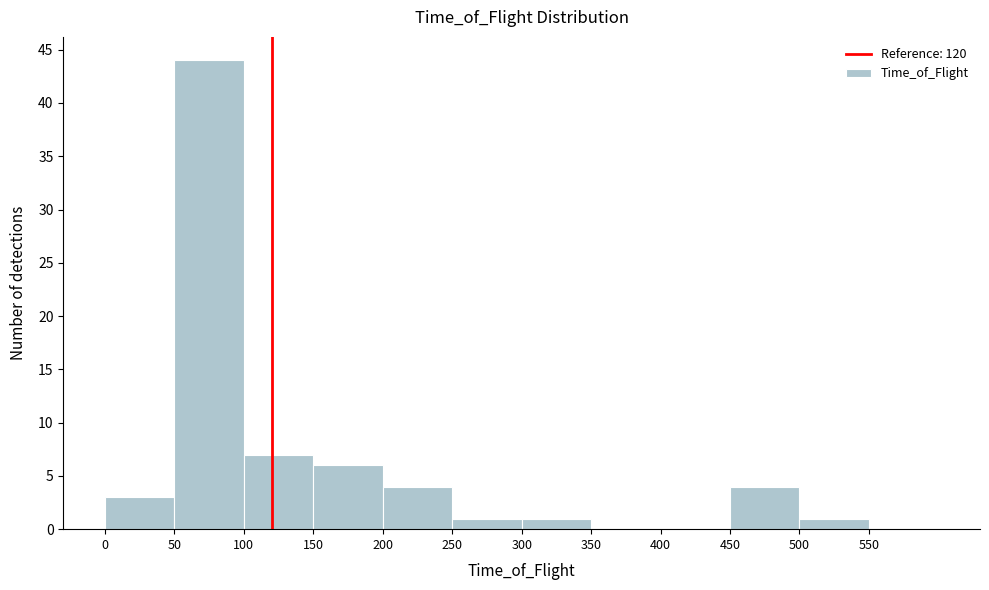

Over which range of the x-axis is the bar tallest?

50 to 100